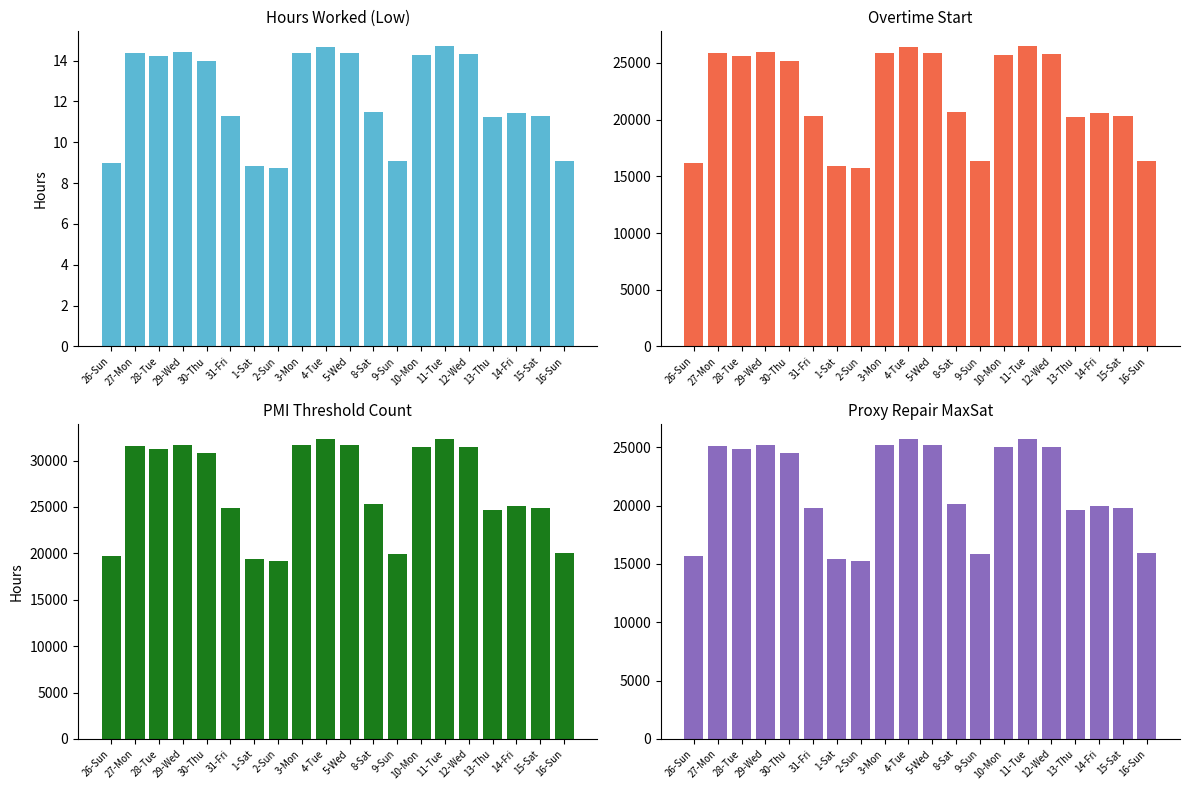

Which series has the largest total across all categories?

PMI Threshold Count